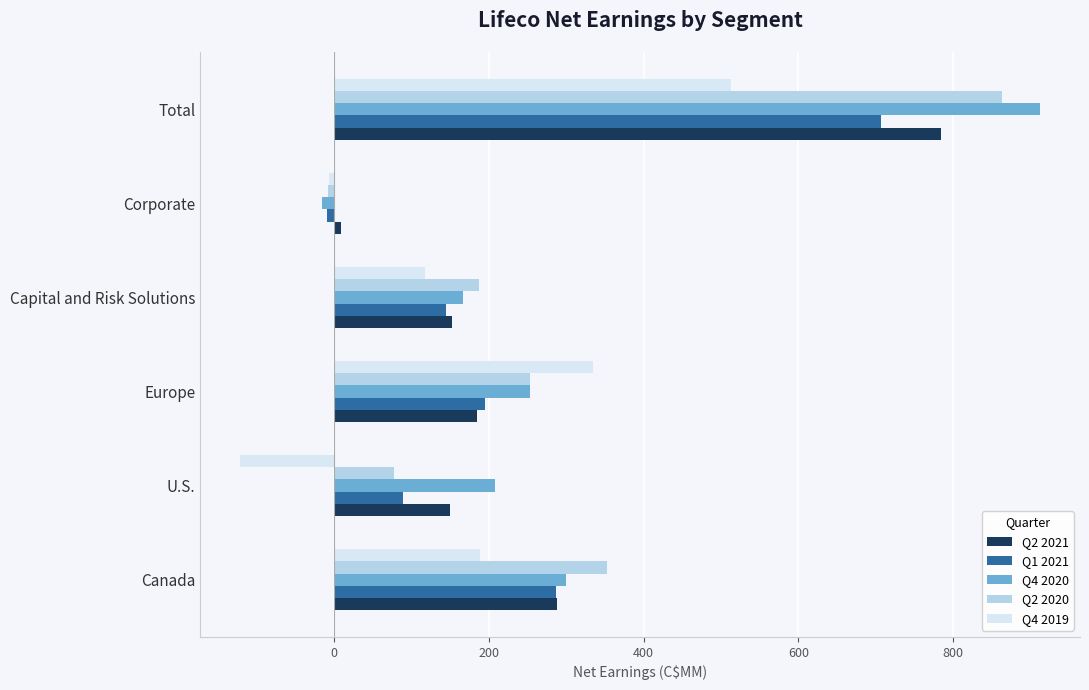

Is it true that Q1 2021 equals 92 at Capital and Risk Solutions?

False